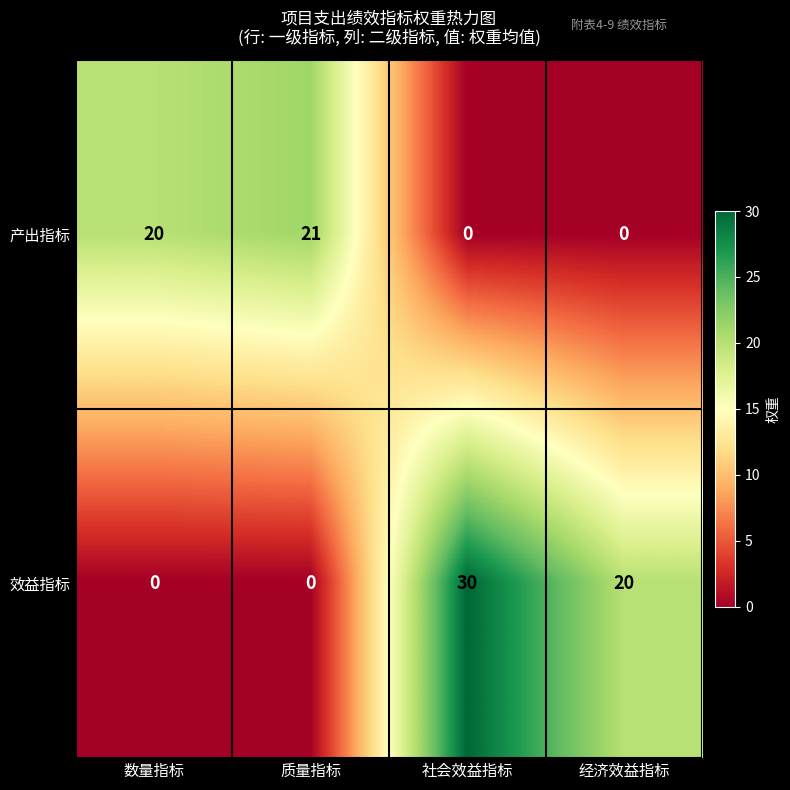

Reading left to right, extract all data points from this chart.

产出指标: 数量指标=20	质量指标=21	社会效益指标=0	经济效益指标=0
效益指标: 数量指标=0	质量指标=0	社会效益指标=30	经济效益指标=20